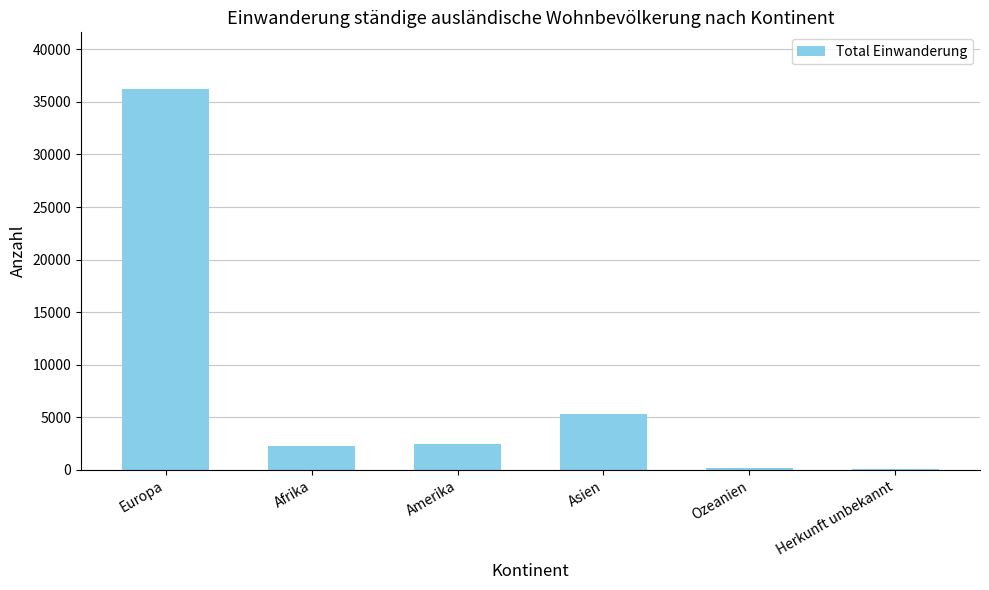

What is the greatest value displayed?

36189